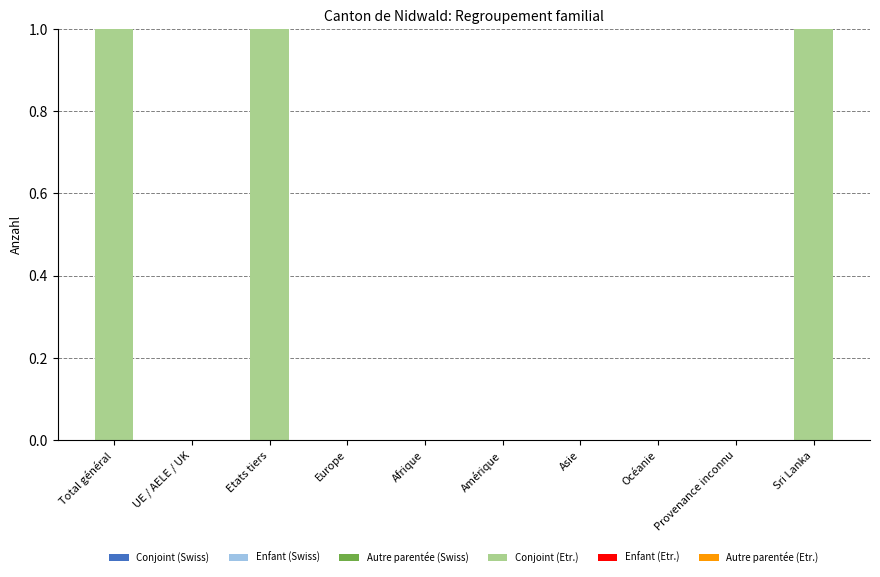

The chart shows a value of 1 at Europe. True or false?

False